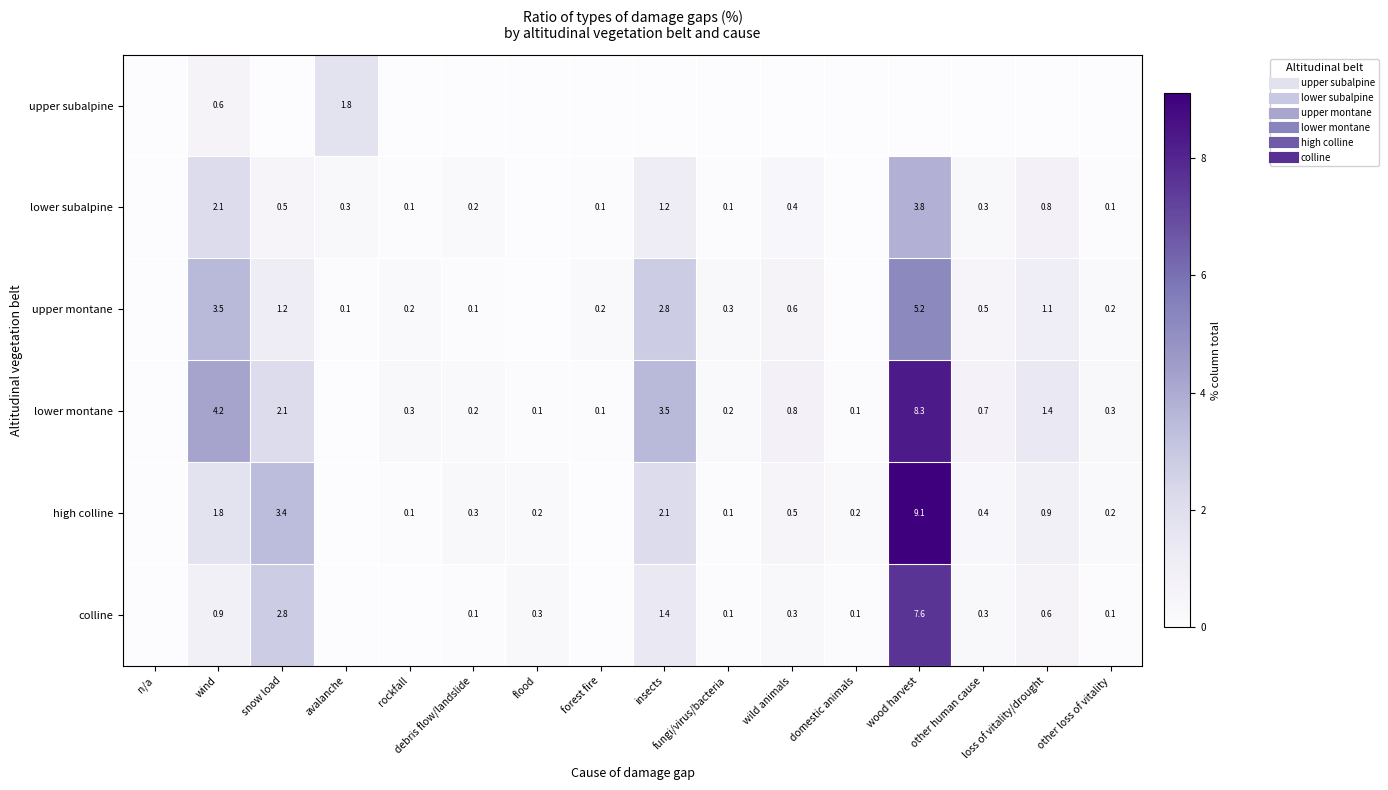

Which has a higher value, loss of vitality/drought or snow load?

loss of vitality/drought